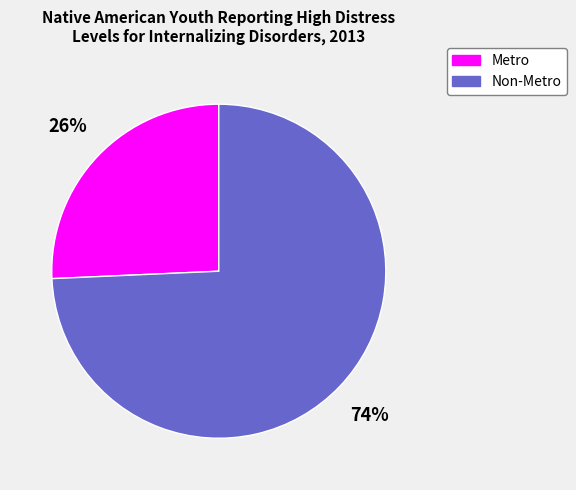

How many slices are in this pie chart?

2